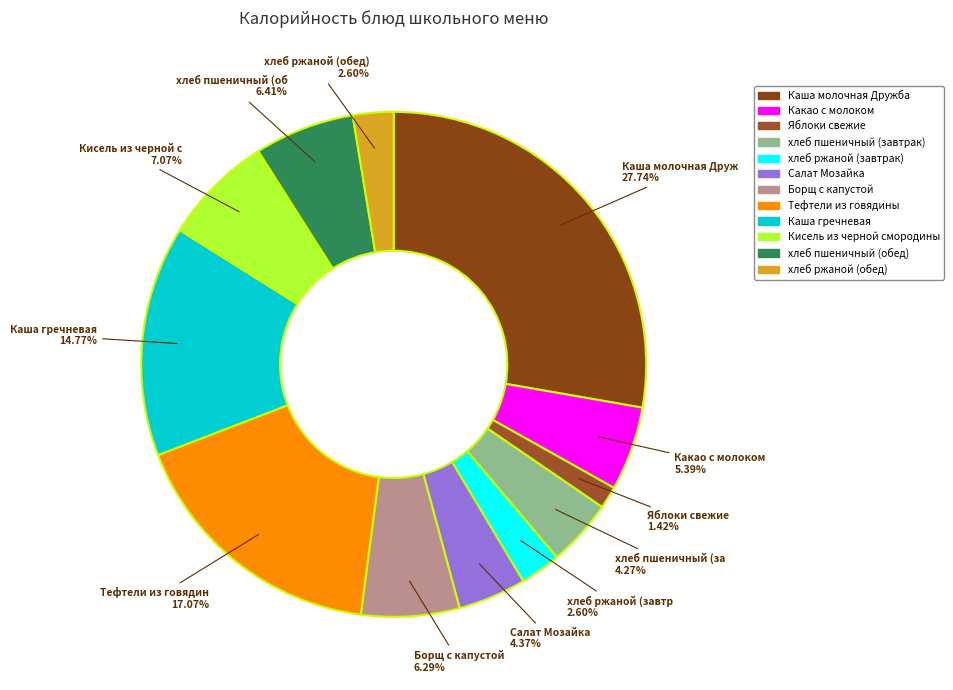

How many slices are in this pie chart?

12